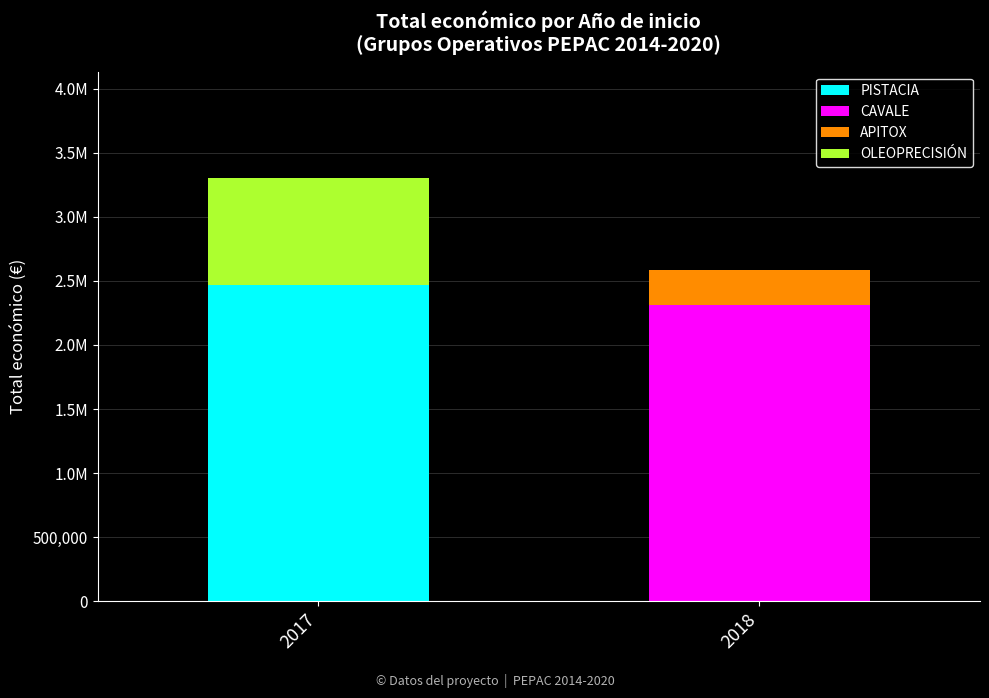

What are all the series names shown in the legend?

PISTACIA, CAVALE, APITOX, OLEOPRECISIÓN